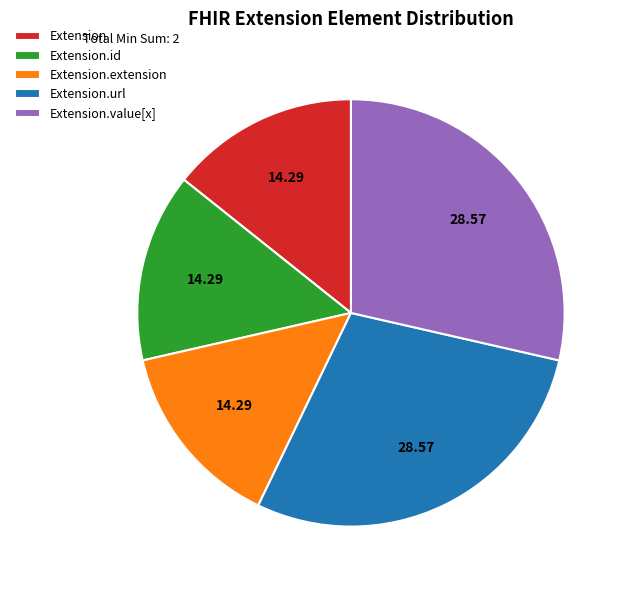

Do Extension.extension and Extension together represent more than half of the pie?

No